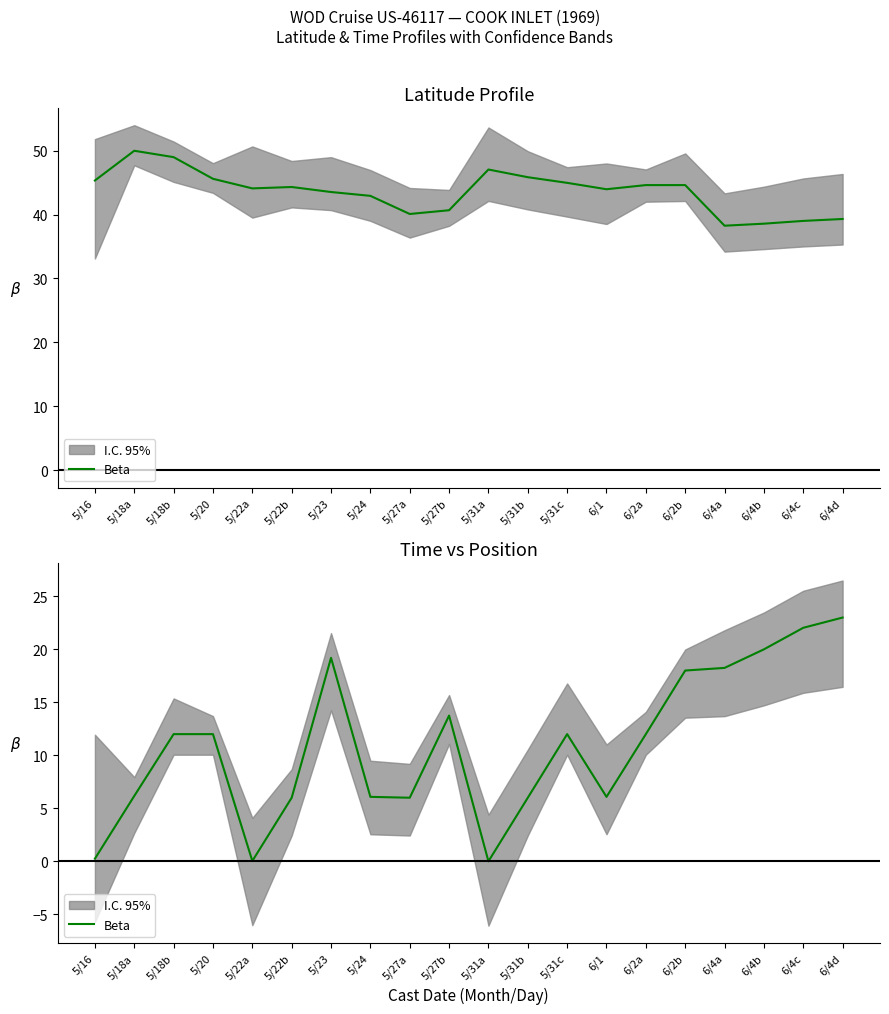

Reading left to right, transcribe all the data shown in this chart.

0.2	6.2	12.0	12.0	0.0	6.0	19.2	6.1	6.0	13.8	0.0	6.0	12.0	6.1	12.0	18.0	18.2	20.0	22.0	23.0